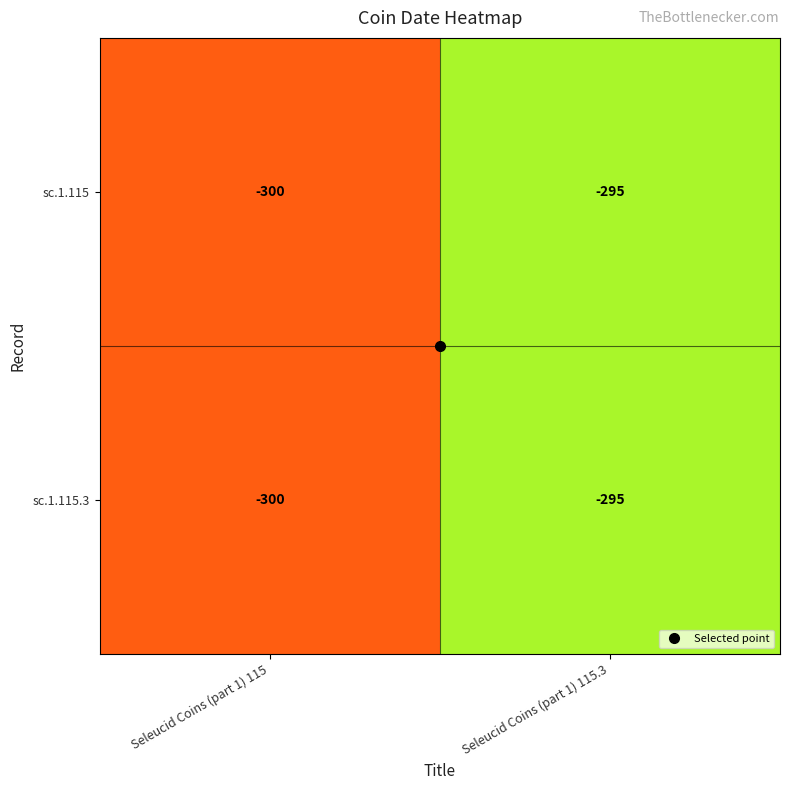

List the labels in order of sc.1.115 value, largest first.

Seleucid Coins (part 1) 115.3, Seleucid Coins (part 1) 115